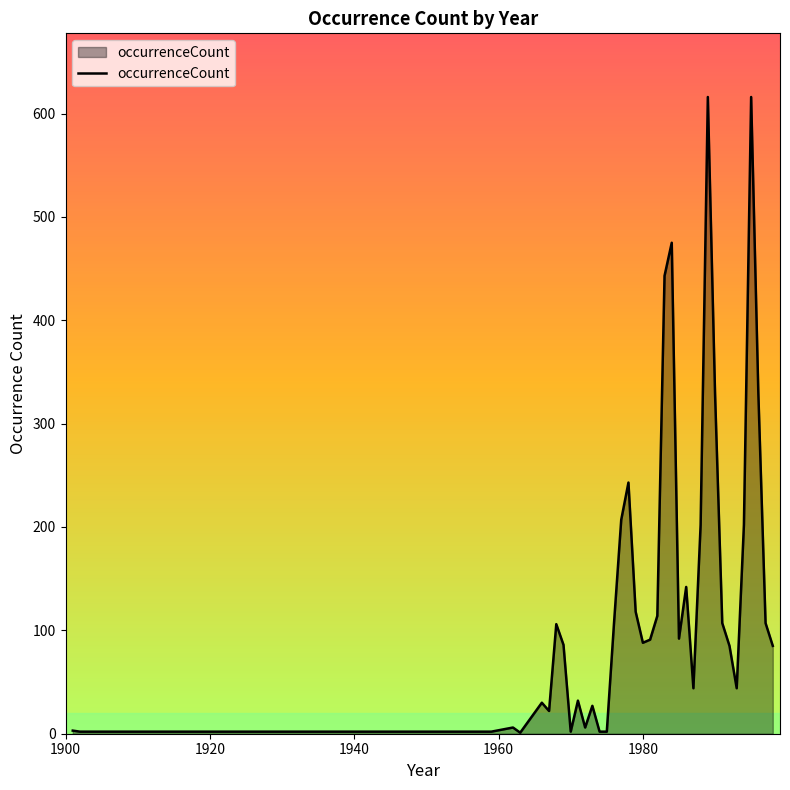

True or false: the data has more than 2 interior local peaks.

True